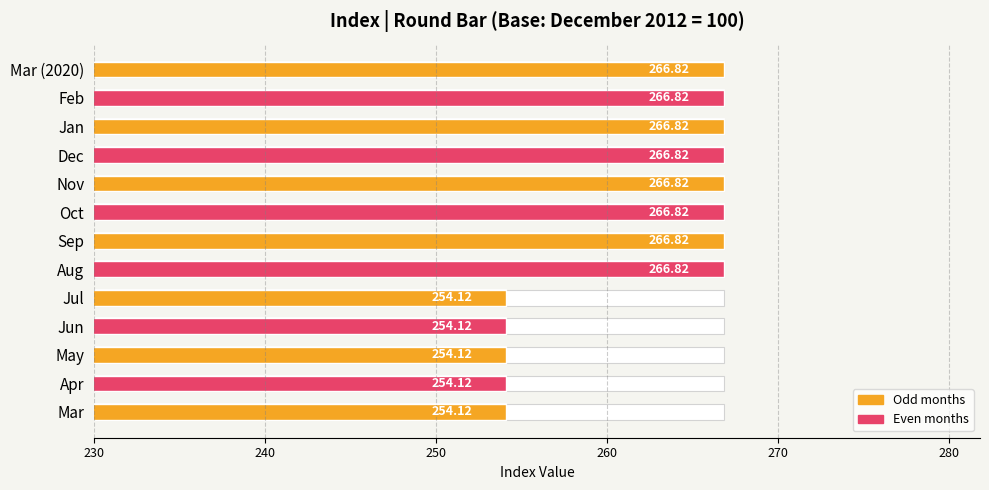

Does the chart contain stacked bars?

No